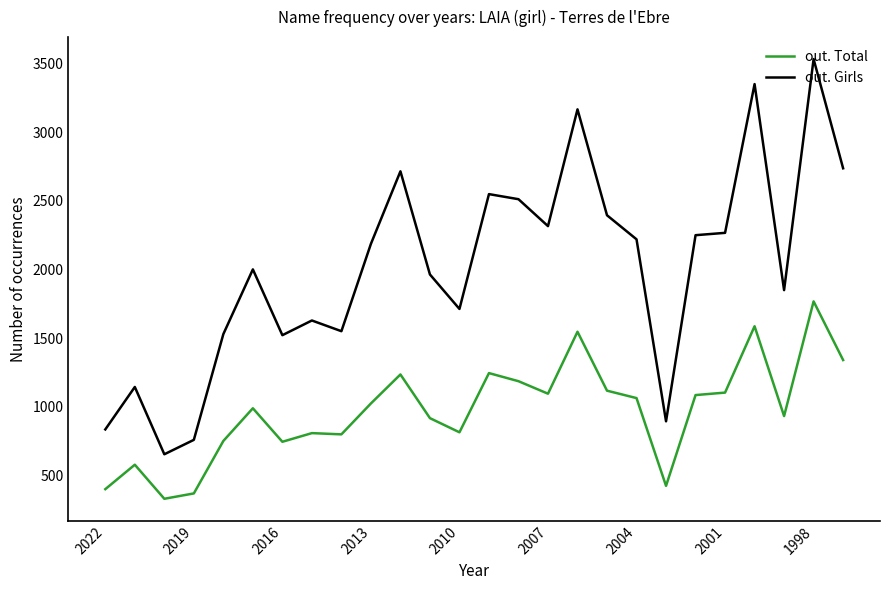

True or false: out. Total has more than 0 interior local peaks.

True